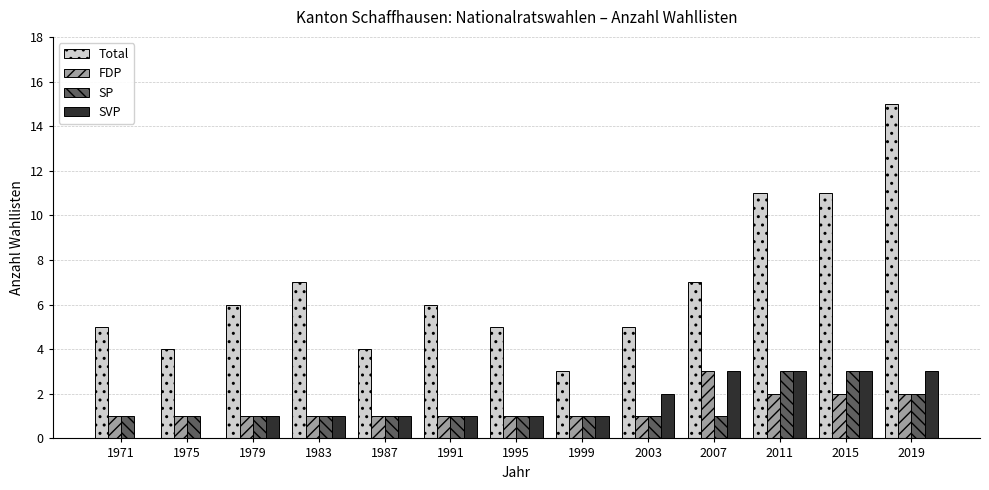

What are all the series names shown in the legend?

Total, FDP, SP, SVP